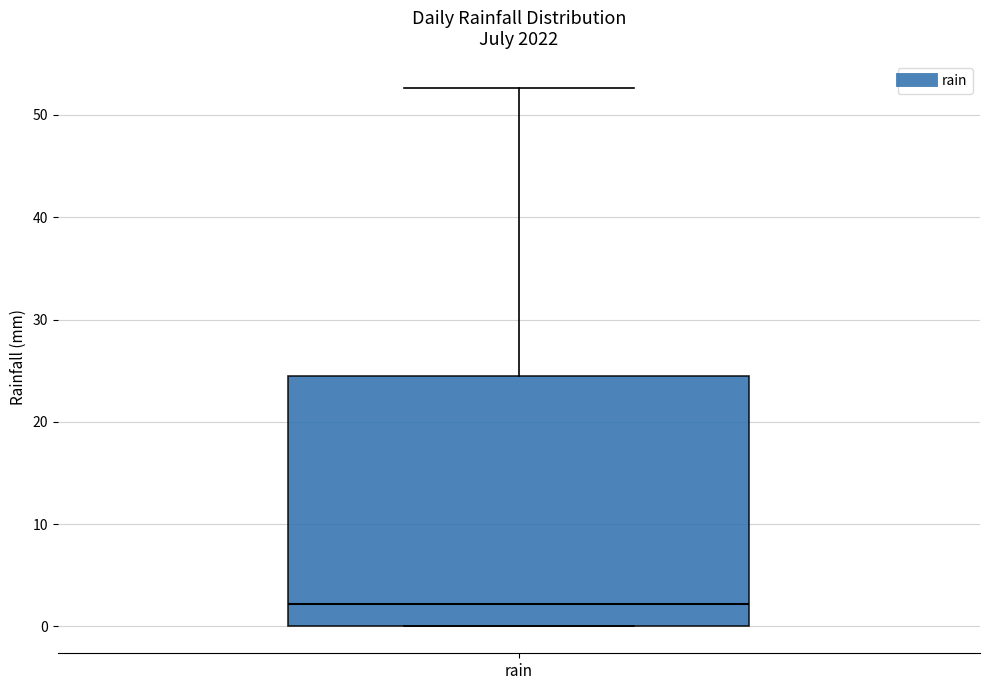

Where is the upper edge of the box for rain on the y-axis? The values are not printed on the chart, so give them approximately, as read against the axis.

25